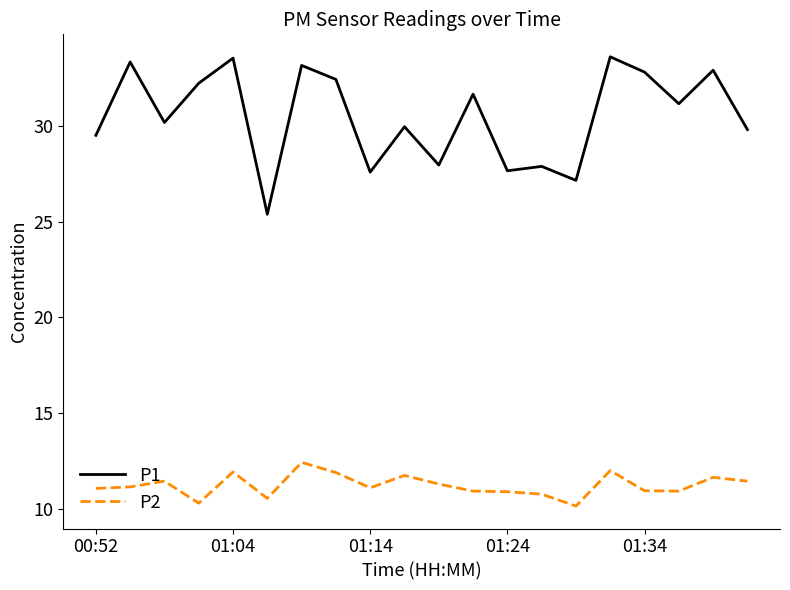

What is the greatest value displayed?

33.6